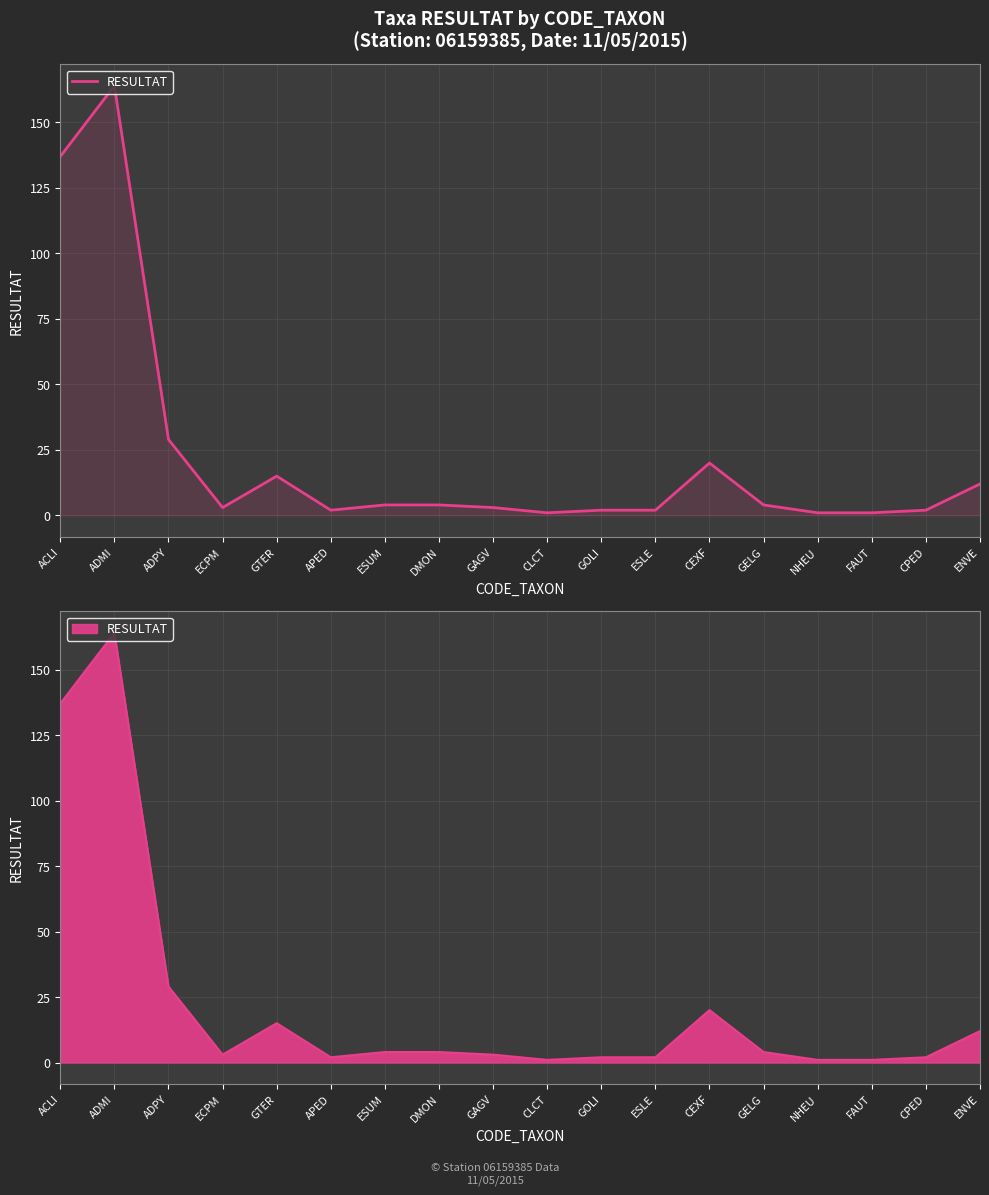

Reading left to right, what are all the values shown in this chart?

137	164	29	3	15	2	4	4	3	1	2	2	20	4	1	1	2	12